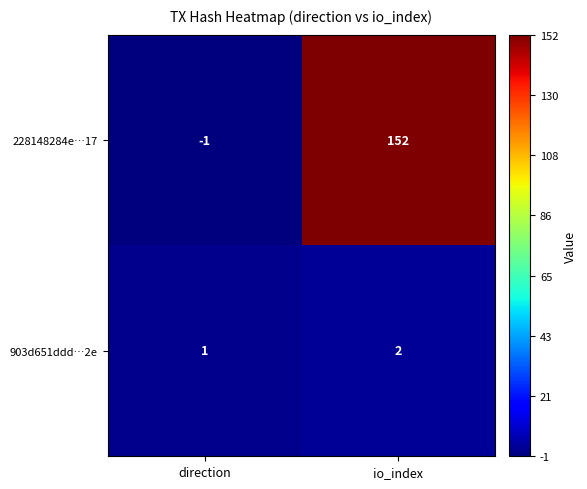

How many data points does each series have?

2